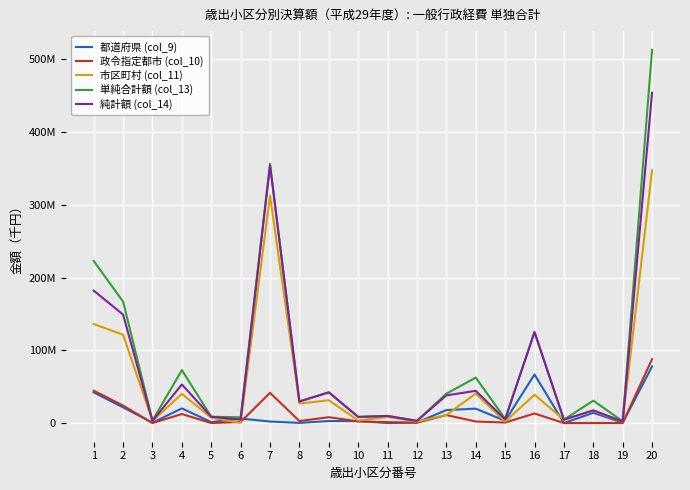

True or false: 市区町村 (col_11) and 純計額 (col_14) intersect in this chart.

False